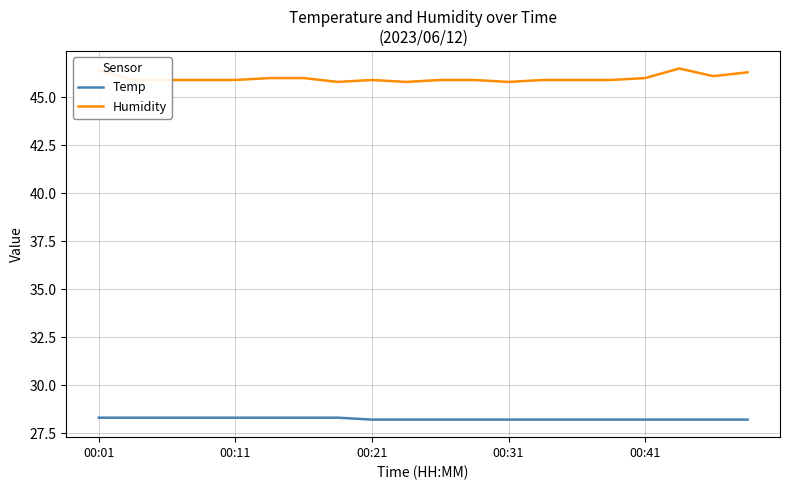

What is the minimum value for Humidity?

45.8